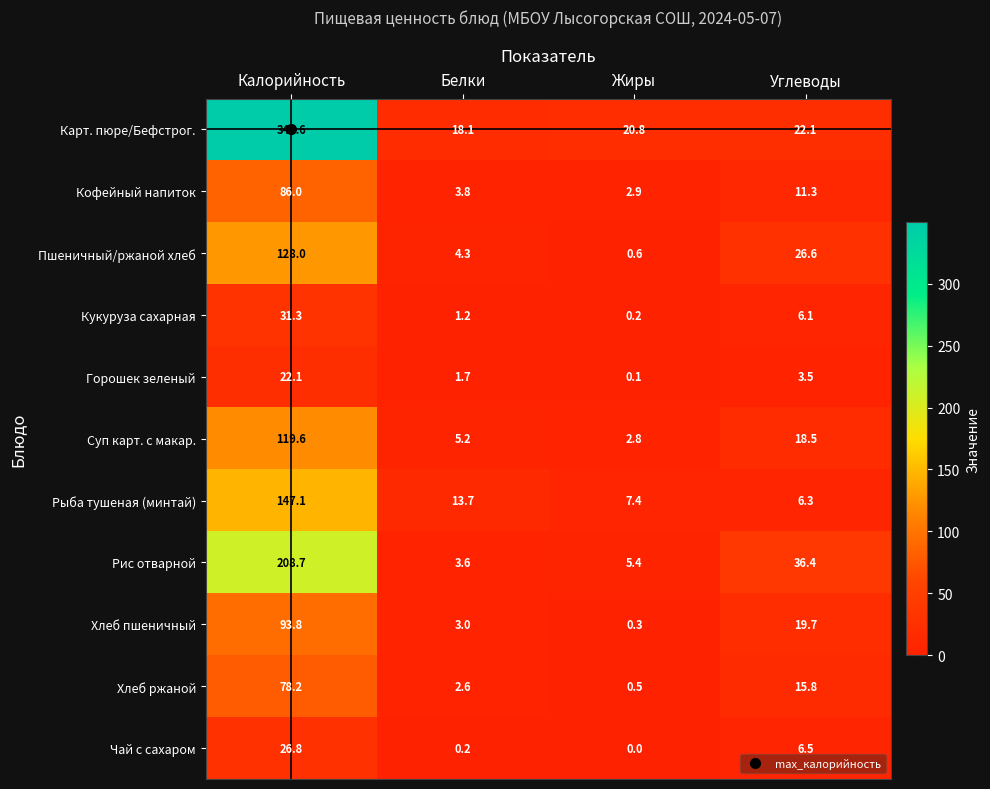

Between Калорийность and Жиры, which series saw the biggest shift?

Карт. пюре/Бефстрог.